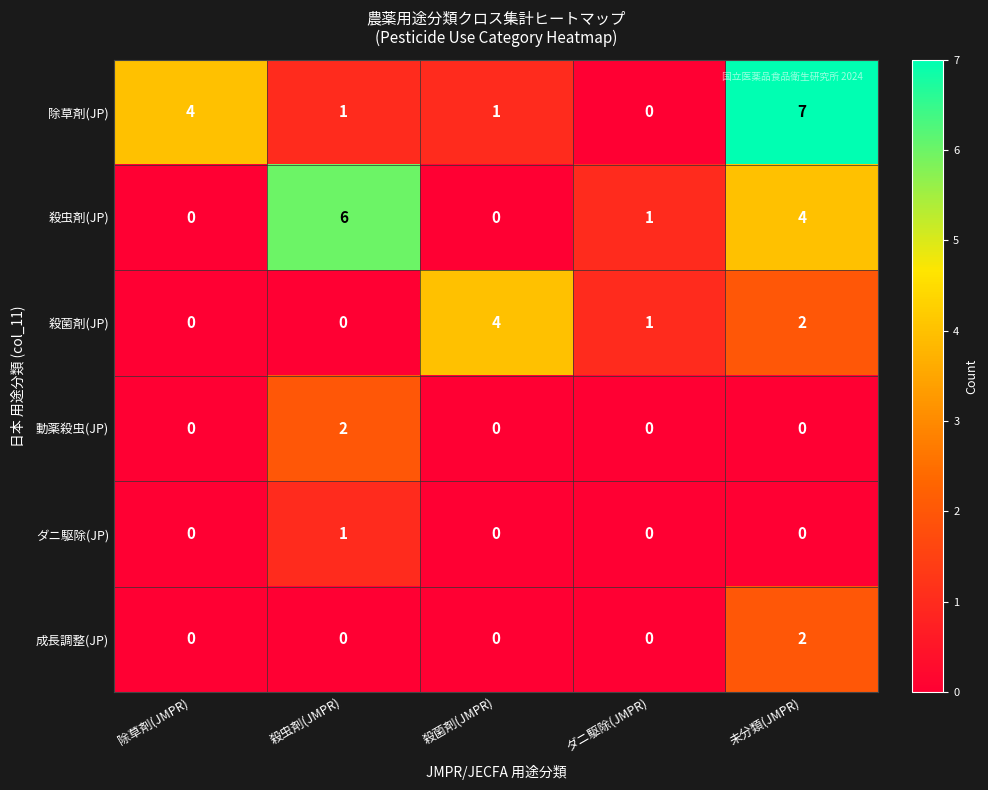

What is the total value across all series at 殺菌剤(JMPR)?

5